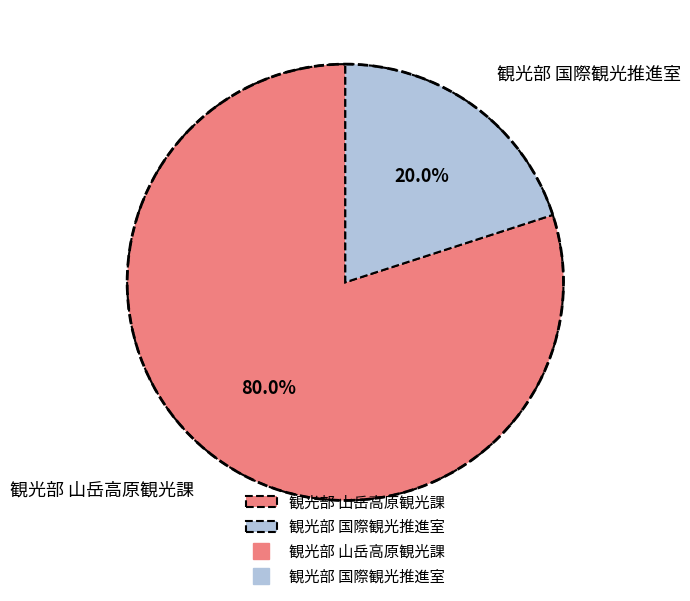

Between 観光部 山岳高原観光課 and 観光部 国際観光推進室, which is larger?

観光部 山岳高原観光課